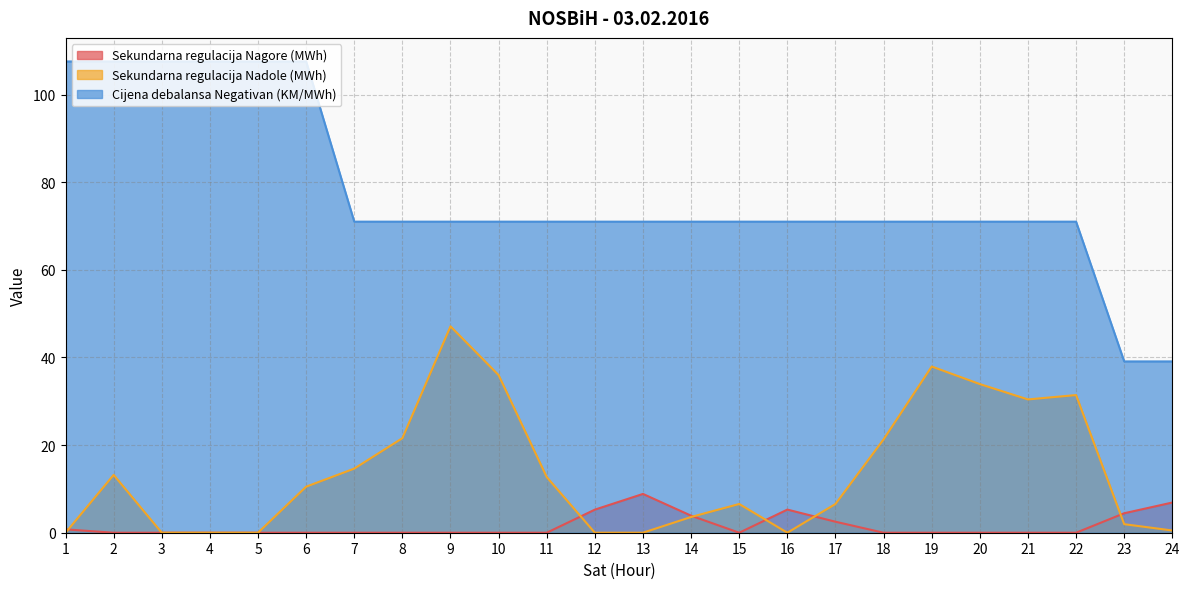

List the series in order of their overall mean, highest first.

Cijena debalansa Negativan (KM/MWh), Sekundarna regulacija Nadole (MWh), Sekundarna regulacija Nagore (MWh)